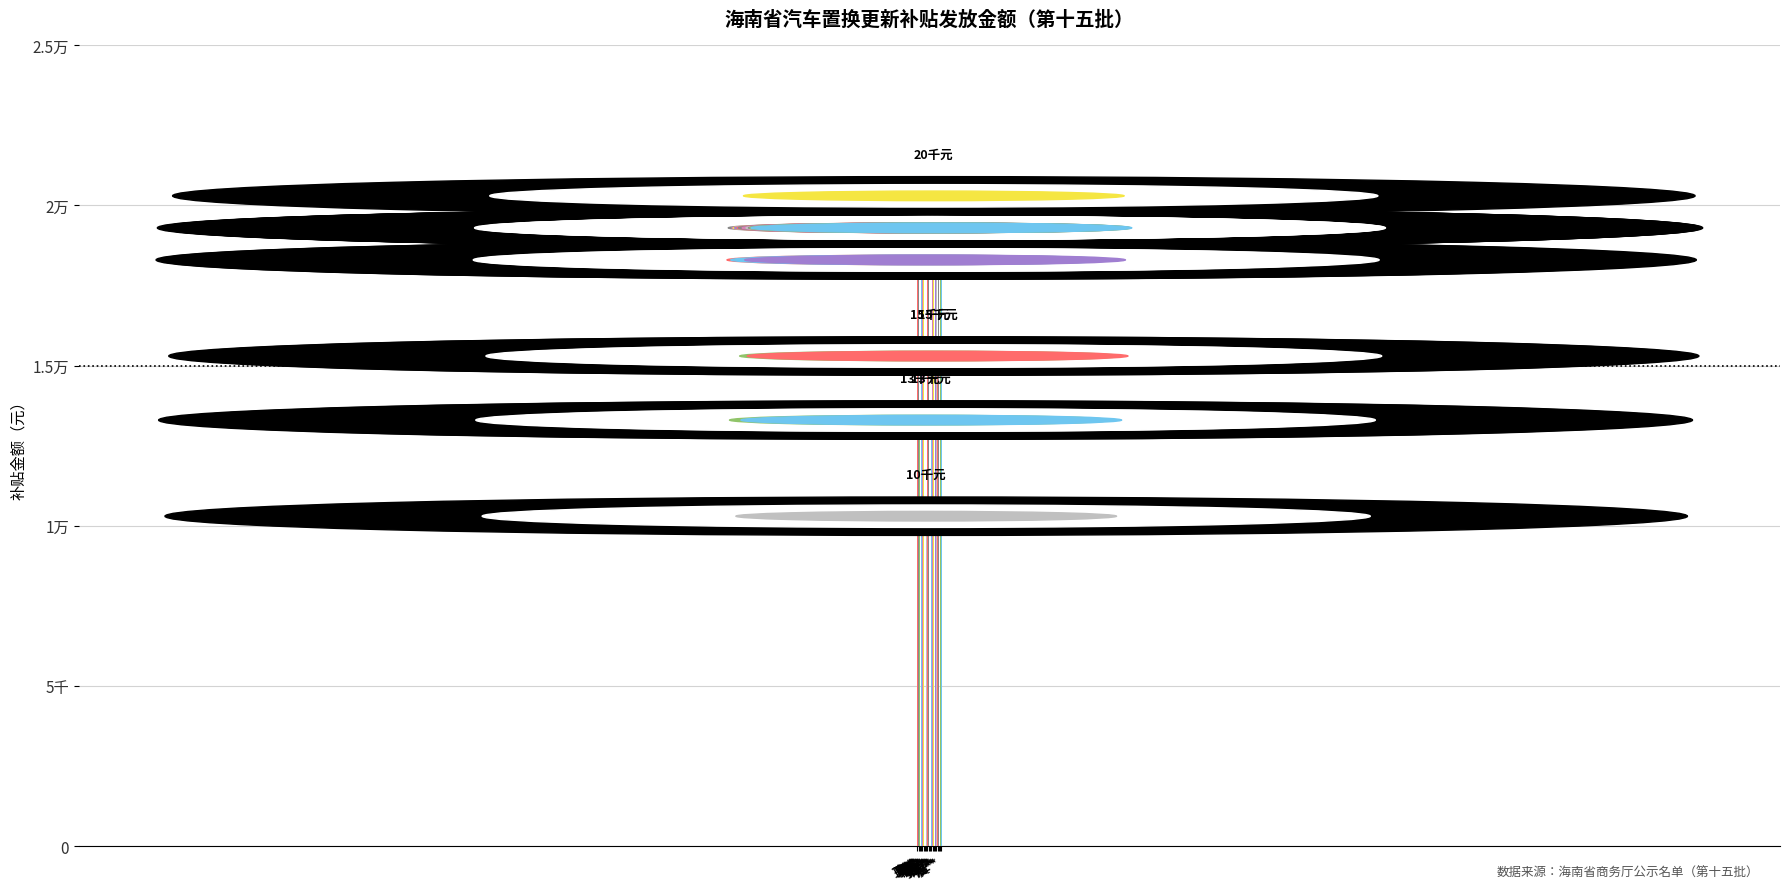

Does the chart contain any negative values?

No